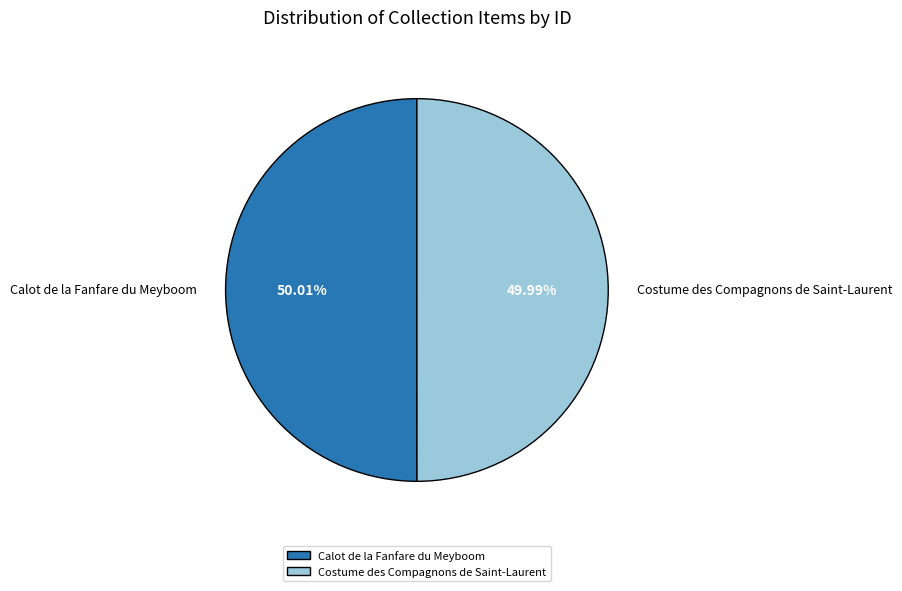

Is there any slice that represents more than half of the pie?

Yes